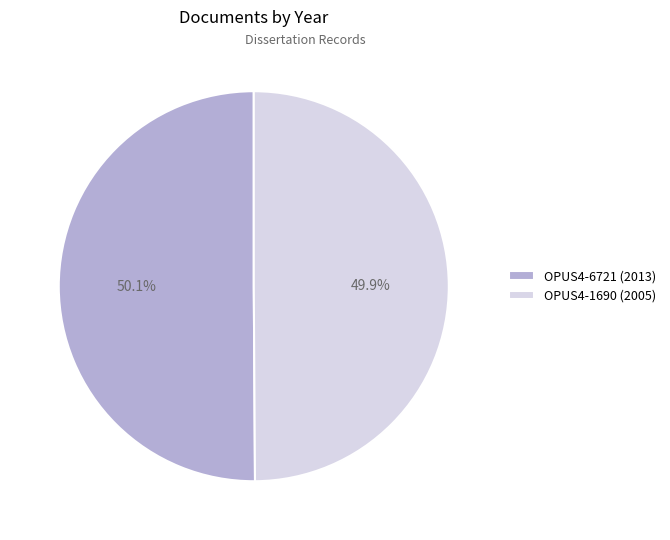

Is the sum of OPUS4-6721 and OPUS4-1690 greater than half?

Yes